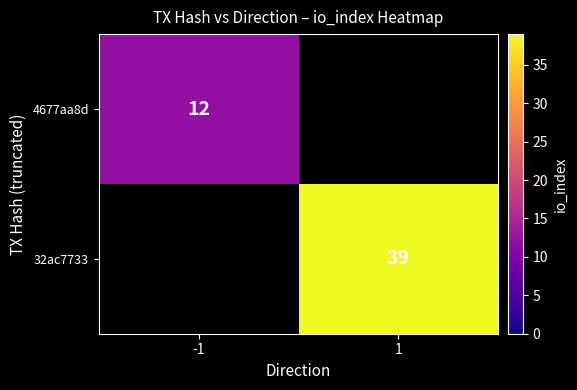

At which category is the sum across all series the highest?

1